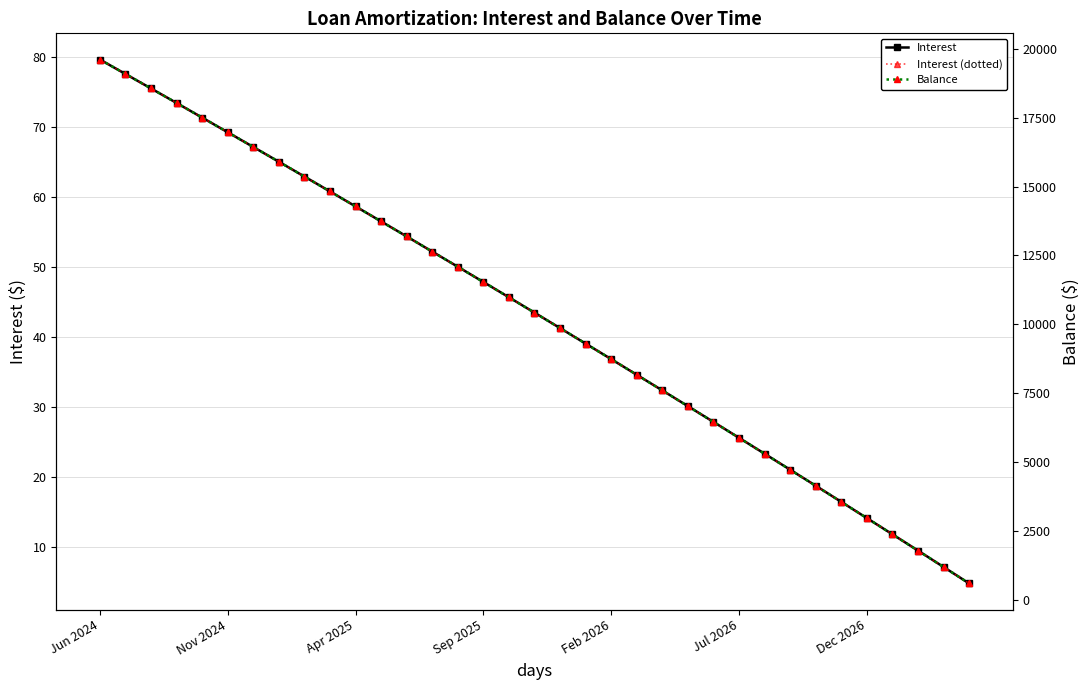

Which category has the highest value in the Interest series?

Jun 2024